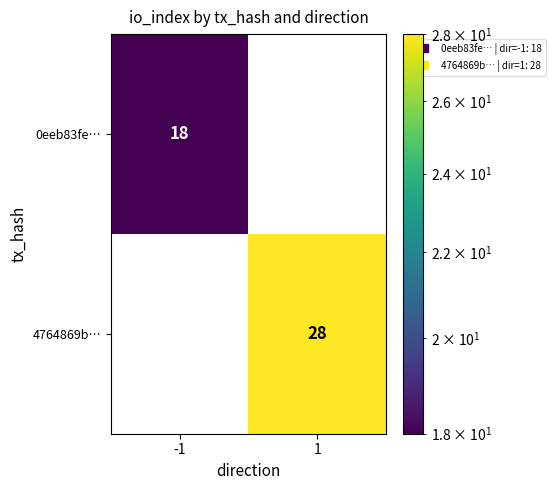

What value does the 0eeb83fe… series have at -1?

18